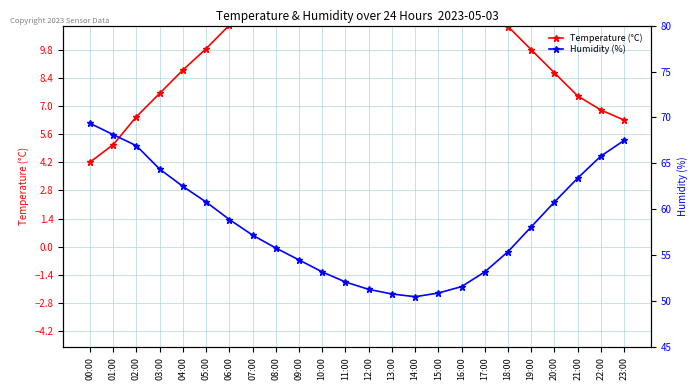

What value does the Humidity (%) series have at 21:00?

63.4